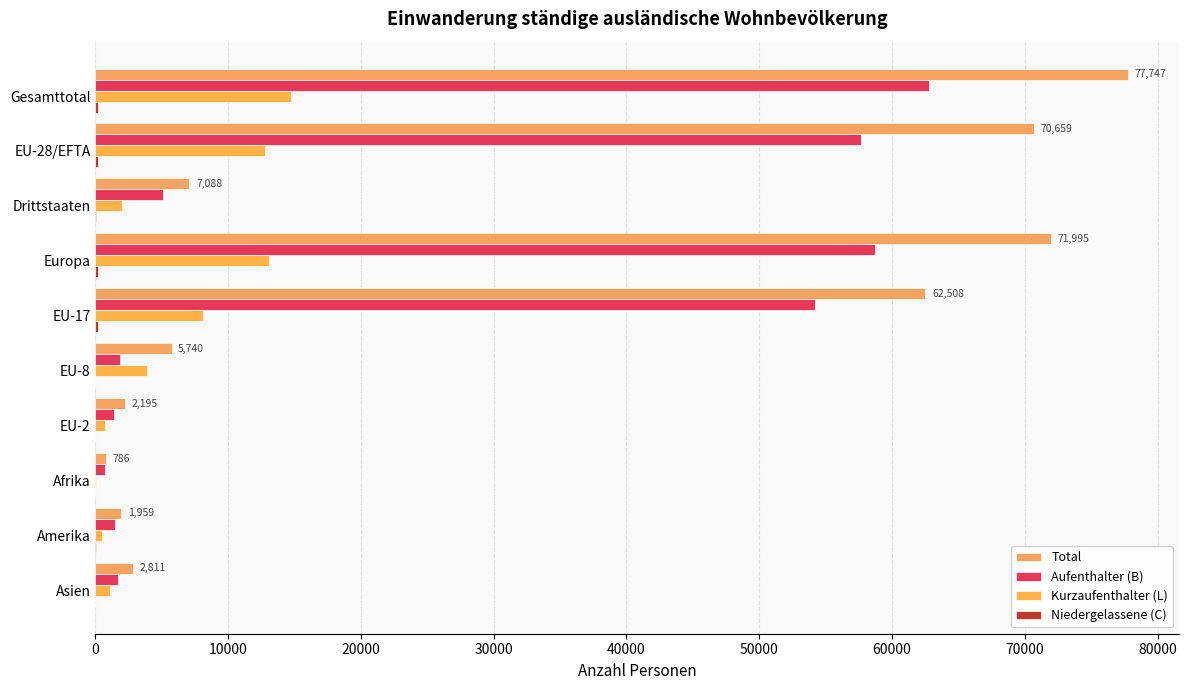

Rank the series by their average value, from lowest to highest.

Niedergelassene (C), Kurzaufenthalter (L), Aufenthalter (B), Total